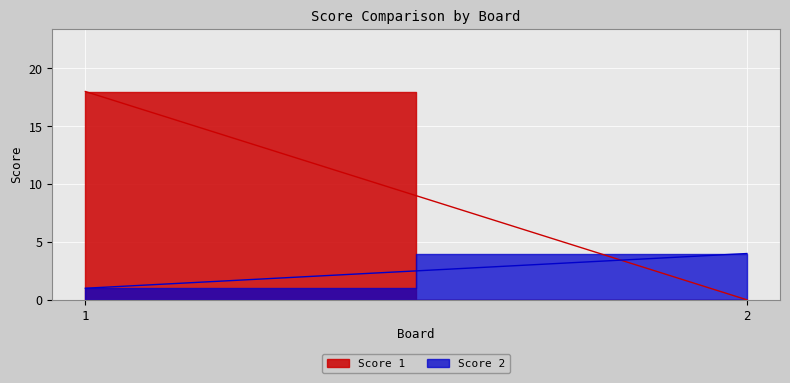

How many lines are shown in the chart?

2